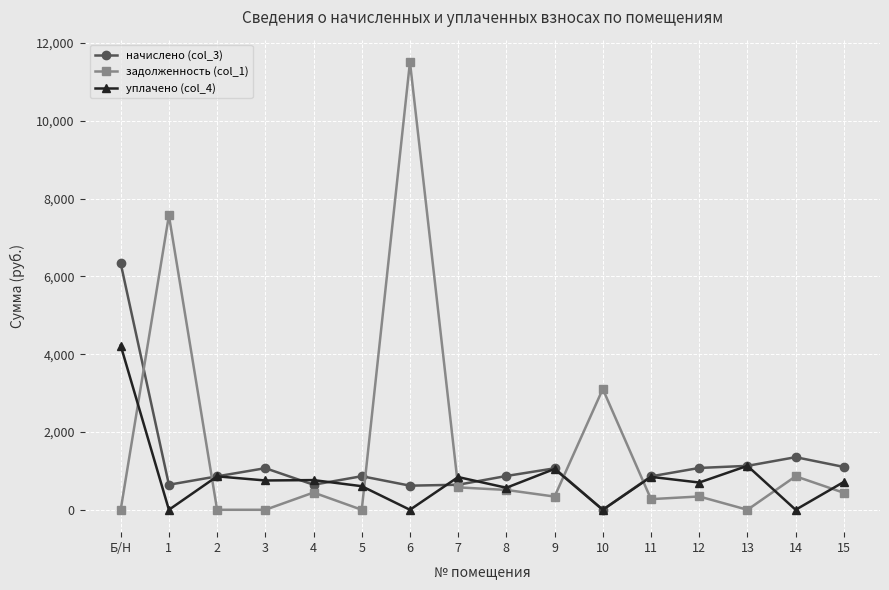

The value of уплачено (col_4) at 13 is 271.0. True or false?

False